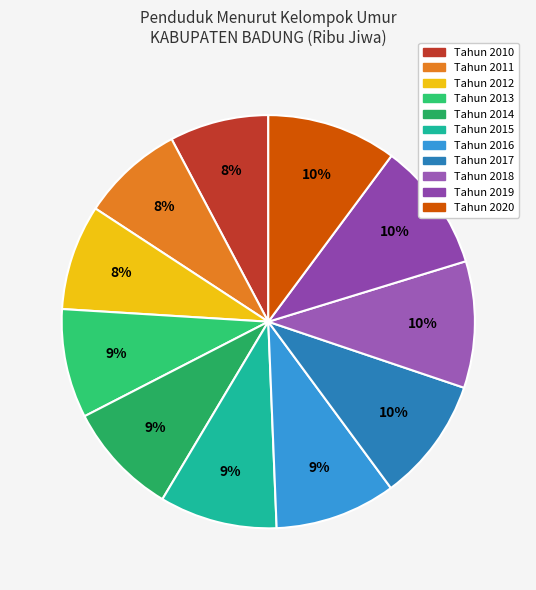

The Tahun 2017 slice represents 10% of the pie. True or false?

True